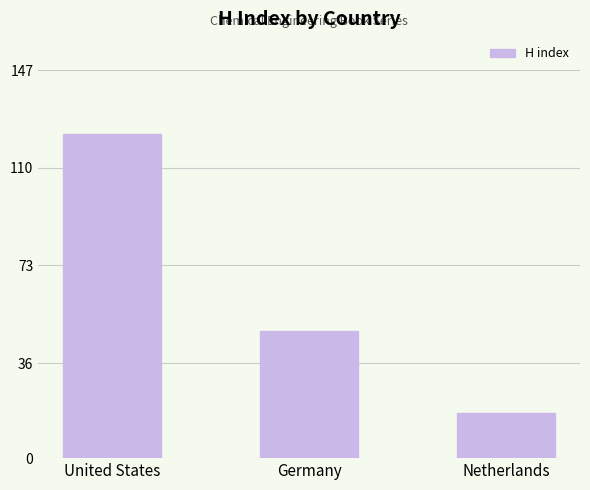

Which label corresponds to the largest value in the chart?

United States